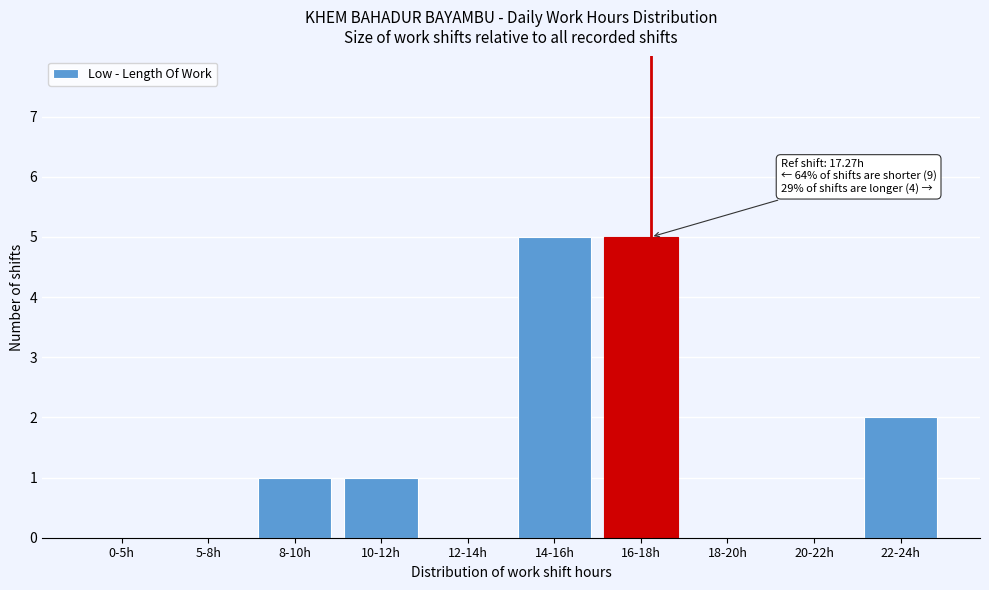

Reading left to right, transcribe all the data shown in this chart.

0-5h=0	5-8h=0	8-10h=1	10-12h=1	12-14h=0	14-16h=5	16-18h=5	18-20h=0	20-22h=0	22-24h=2